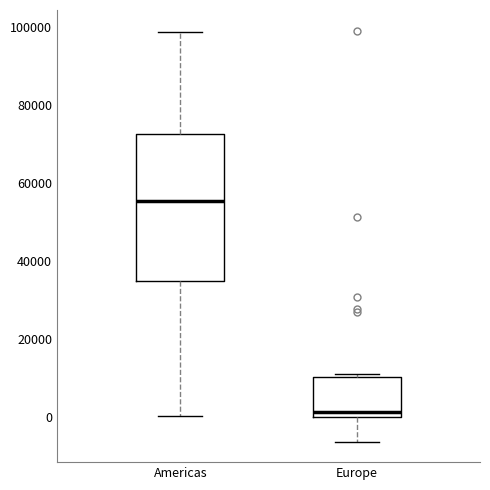

Reading left to right, transcribe this box plot: for each box, give where its median line is, the range the box spans, and where its two whiskers end, as read against the y-axis. The values are not printed on the chart, so give them approximately, as read against the axis.

Americas: median 56000, box 34000 to 72000, whiskers 0 to 98000
Europe: median 2000, box 0 to 10000, whiskers -6000 to 12000